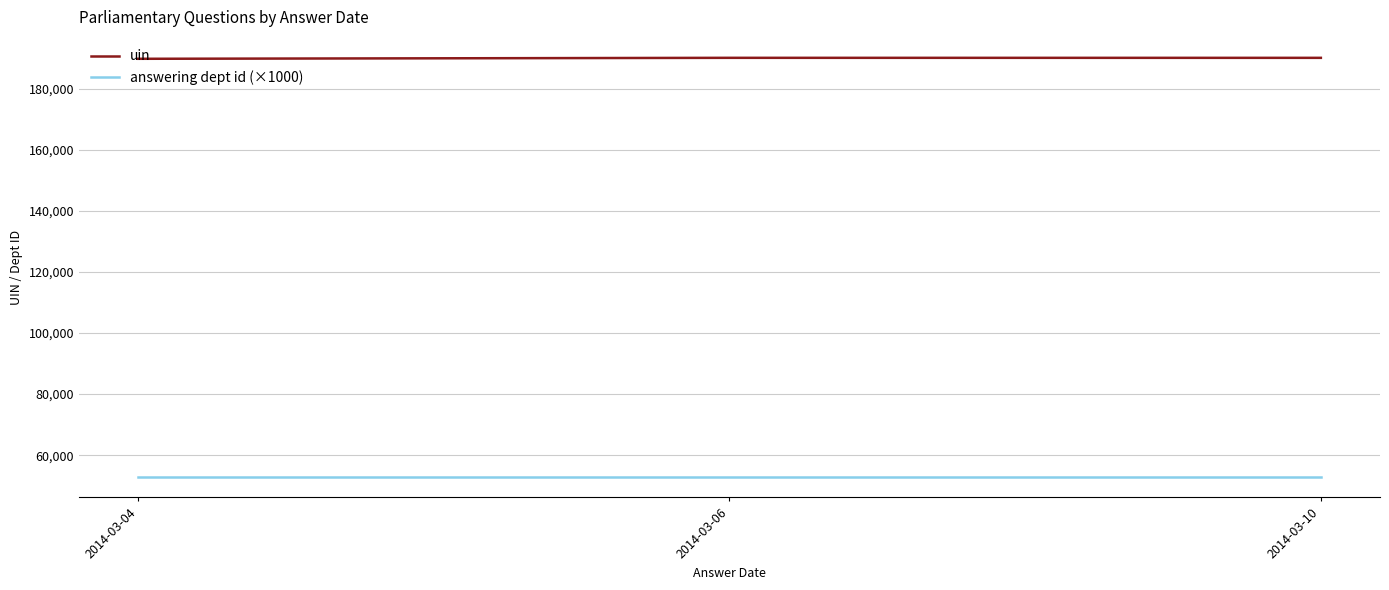

Does the chart have visible grid lines?

Yes